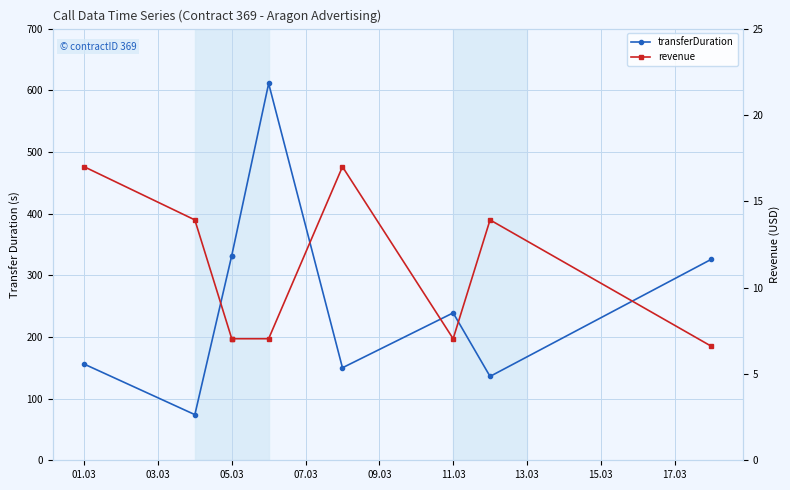

True or false: transferDuration and revenue cross at least once.

False